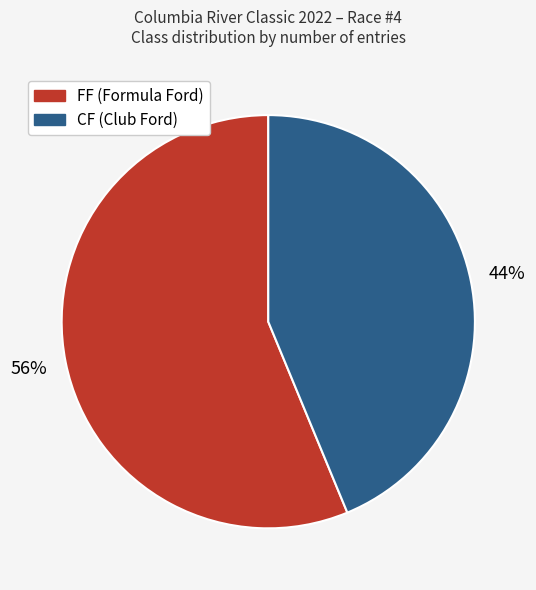

True or false: FF accounts for 56% of the total.

True